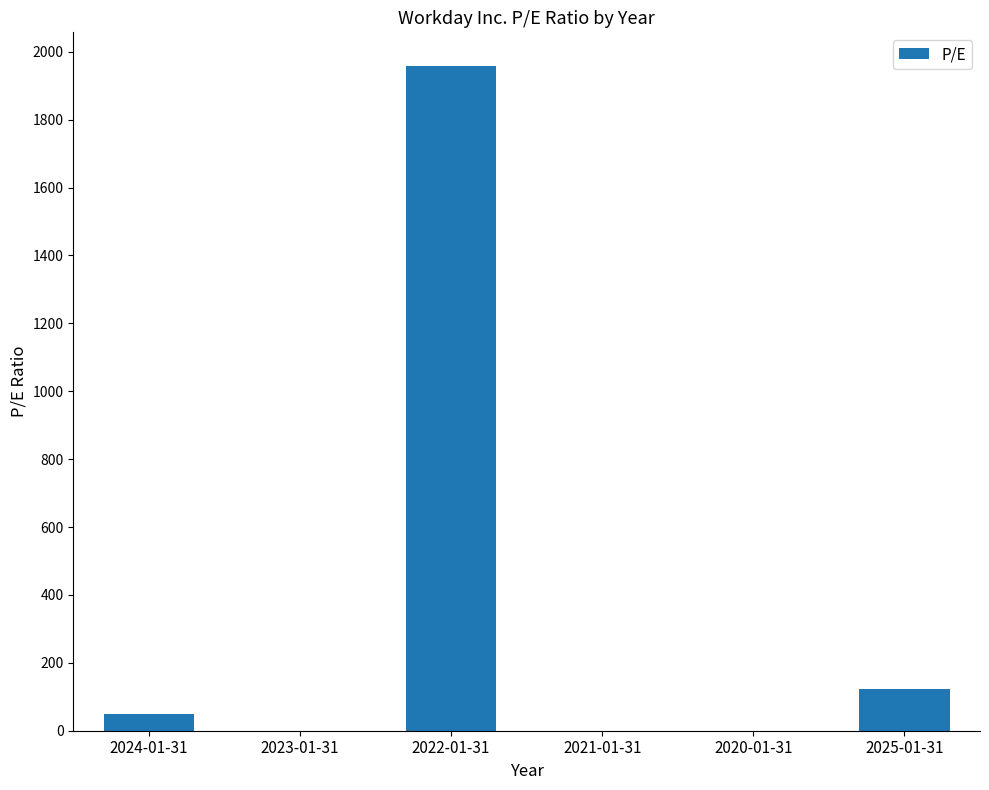

Between 2021-01-31 and 2025-01-31, which is larger?

2025-01-31